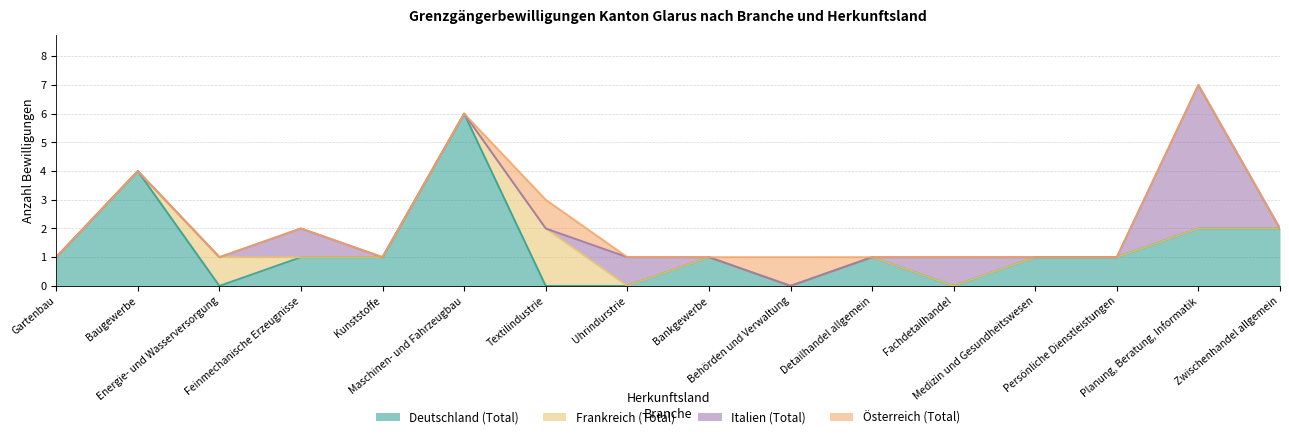

What is the label of the 15th point from the left?

Planung, Beratung, Informatik